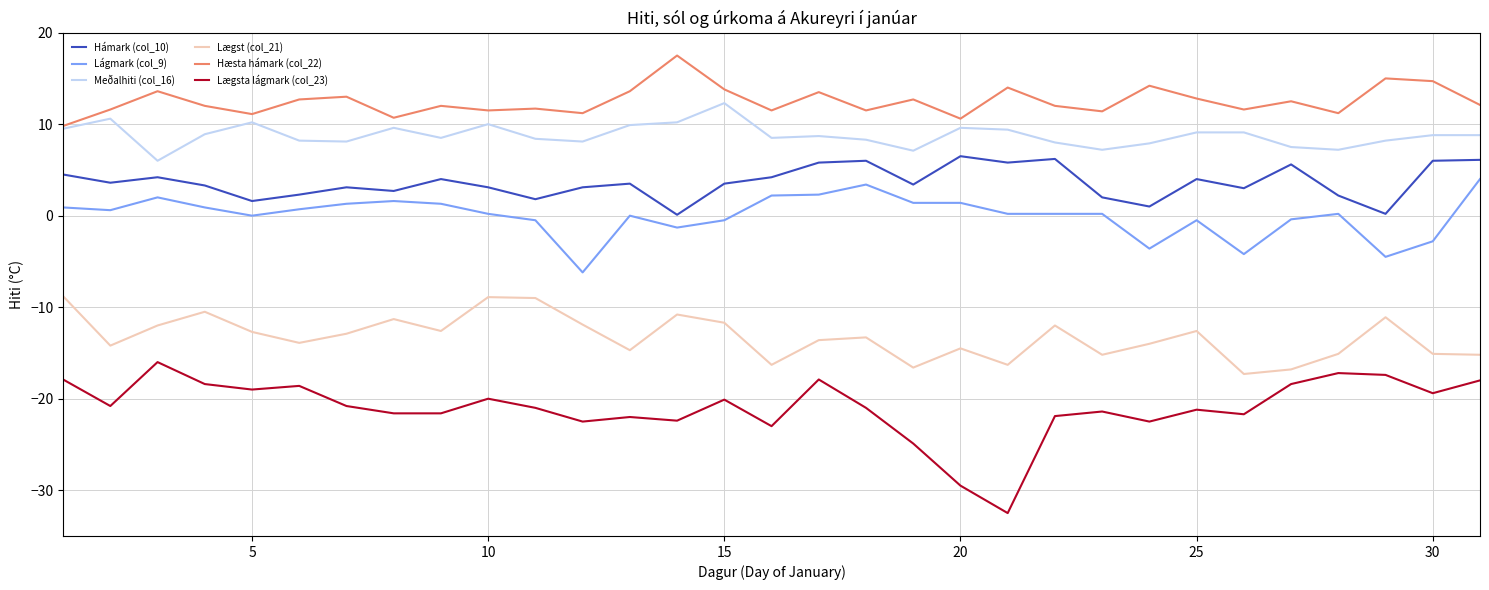

What is the minimum value shown in the chart?

-32.5